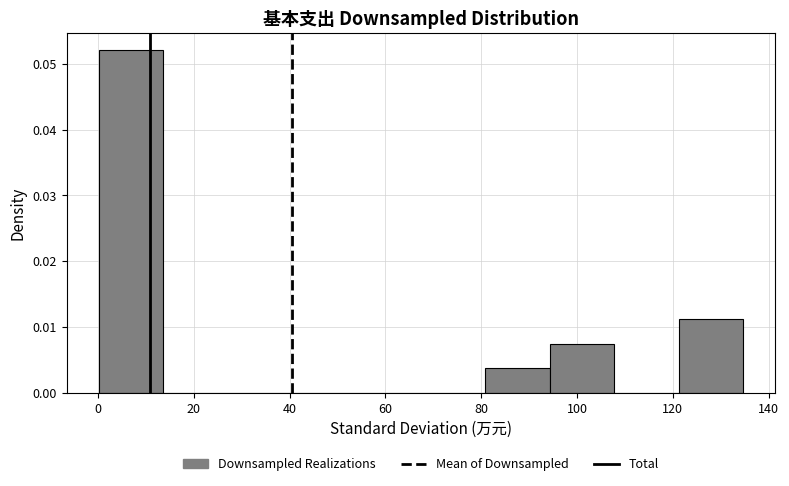

Which range on the x-axis has the tallest bar?

0 to 14